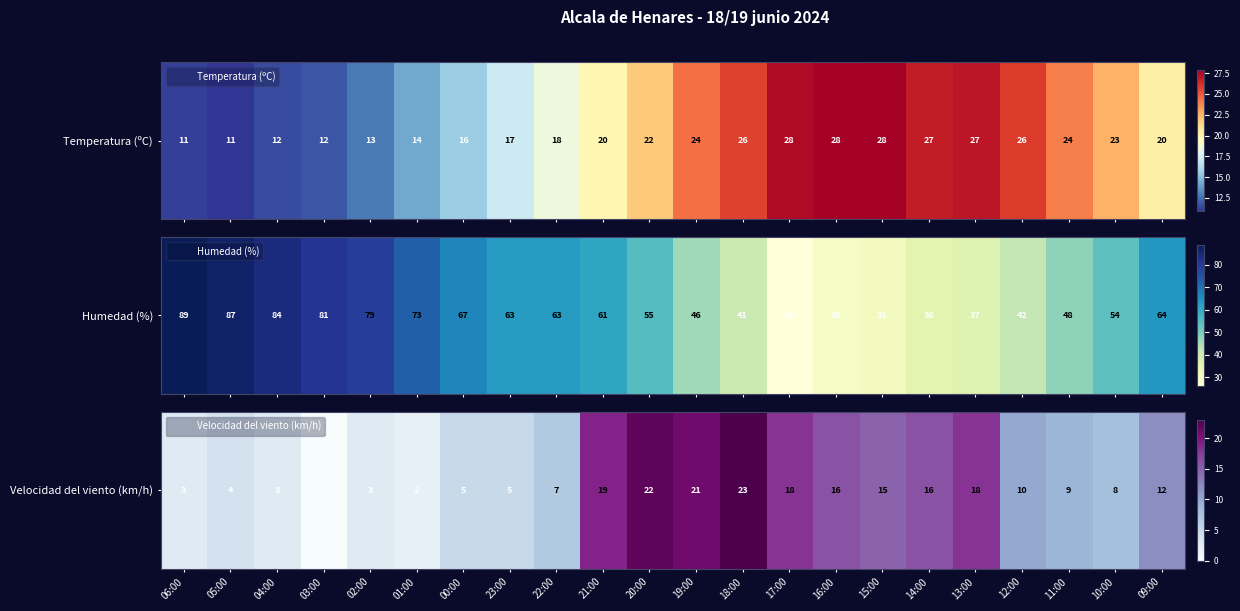

What value does the data have at 13:00, to the nearest 5?

20